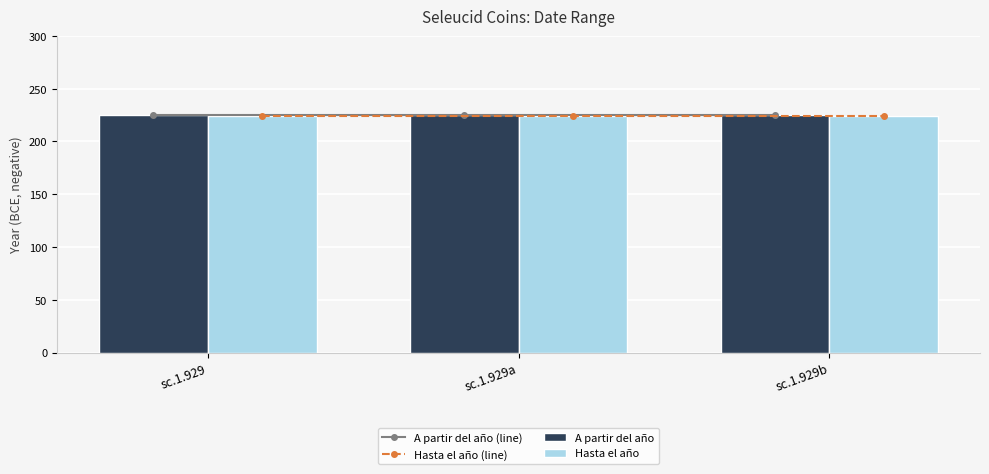

List the series in order of their peak value, lowest first.

Hasta el año (line), Hasta el año, A partir del año (line), A partir del año